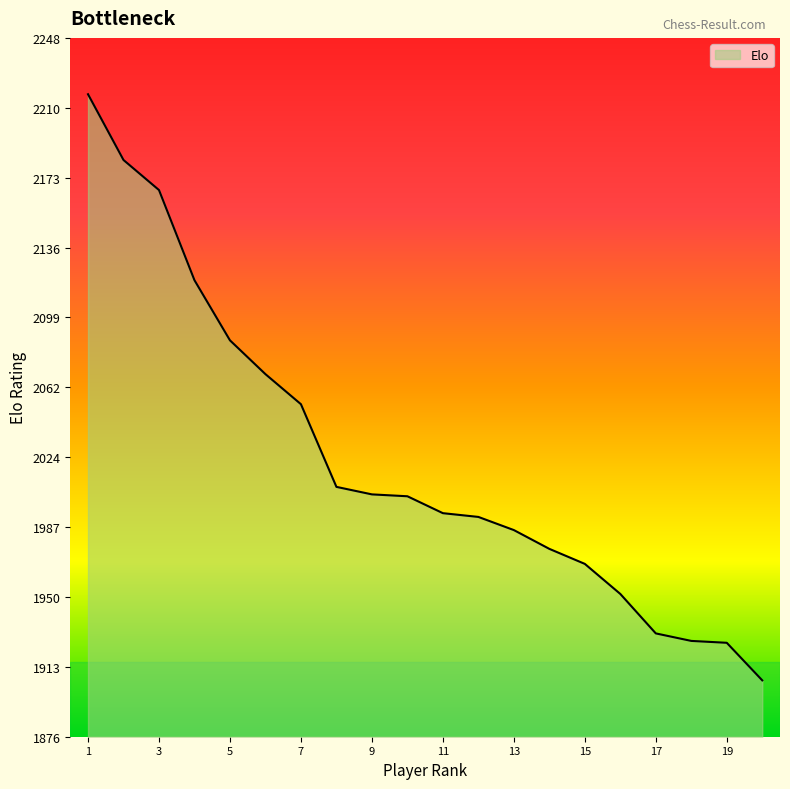

What is the sum of all values?

40474